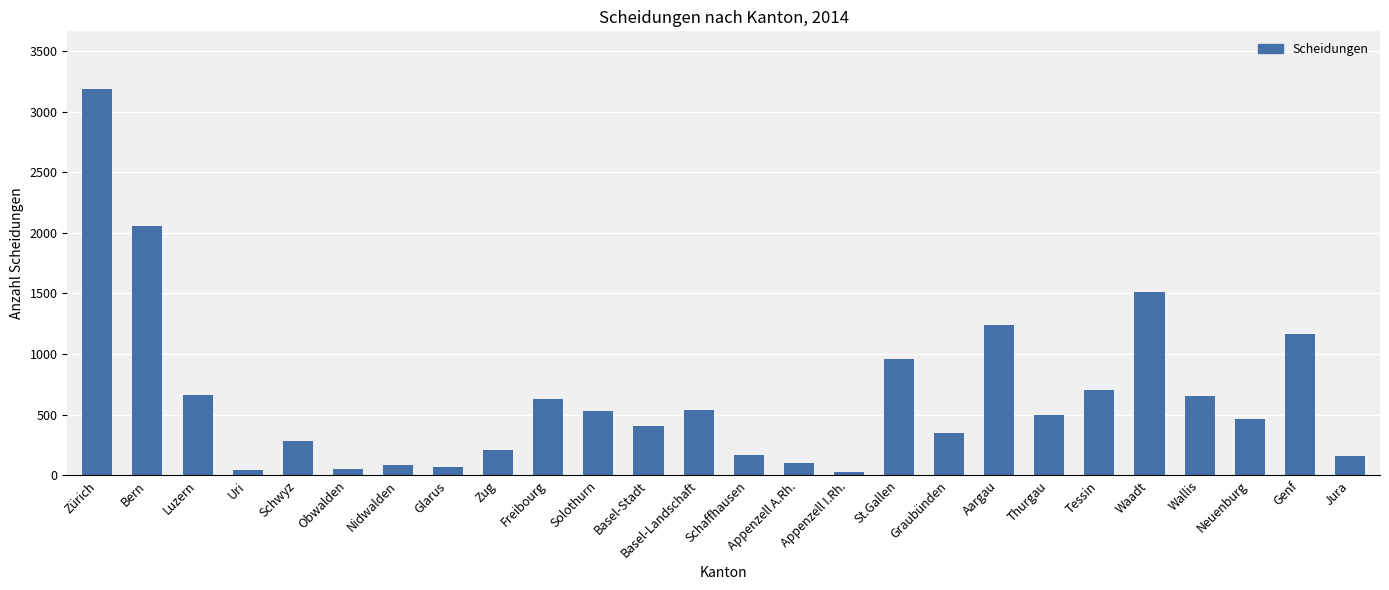

Which label corresponds to the largest value in the chart?

Zürich